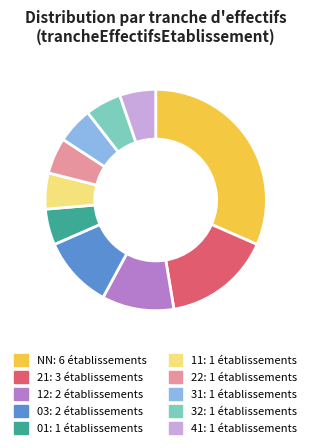

True or false: 41 accounts for 13% of the total.

False